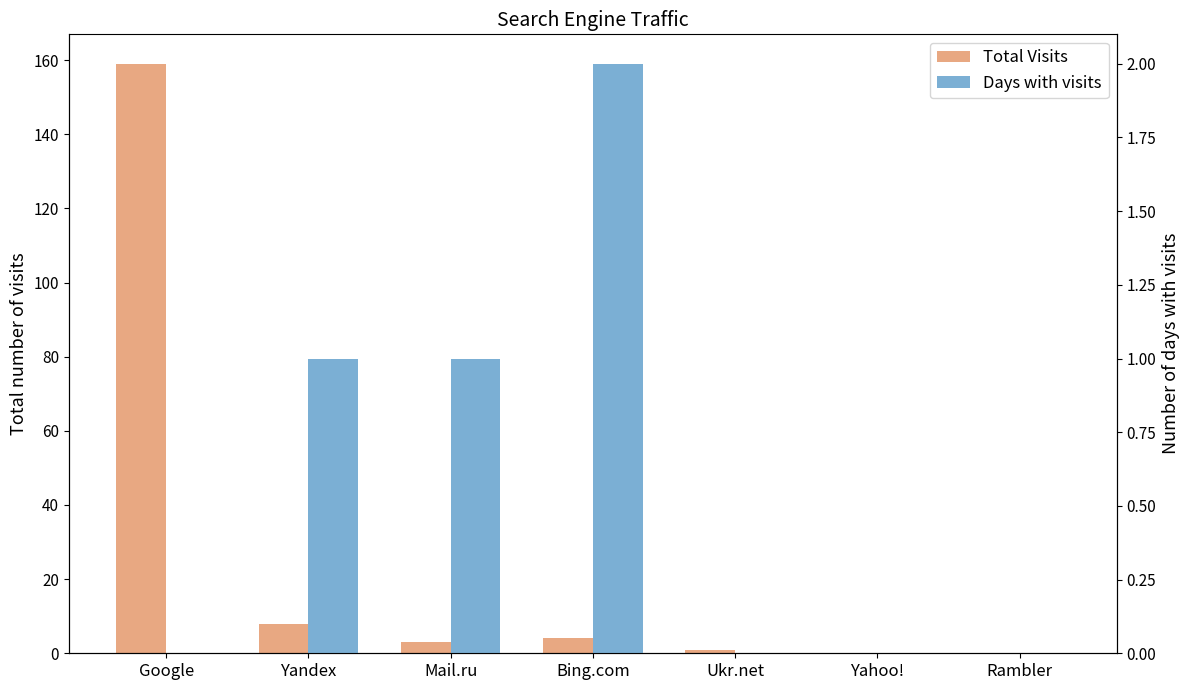

What are all the series names shown in the legend?

Total Visits, Days with visits